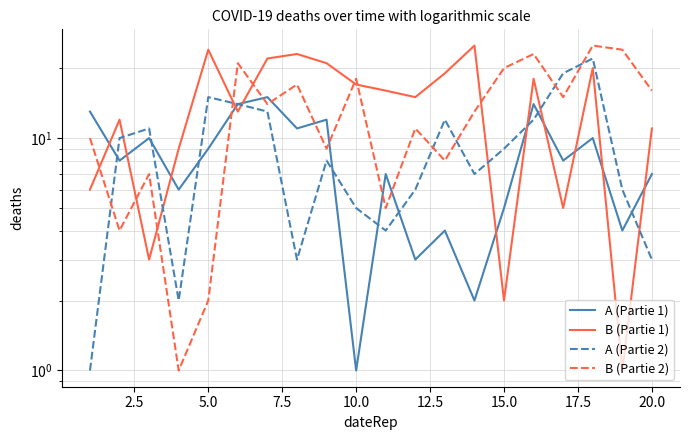

How many lines are shown in the chart?

4